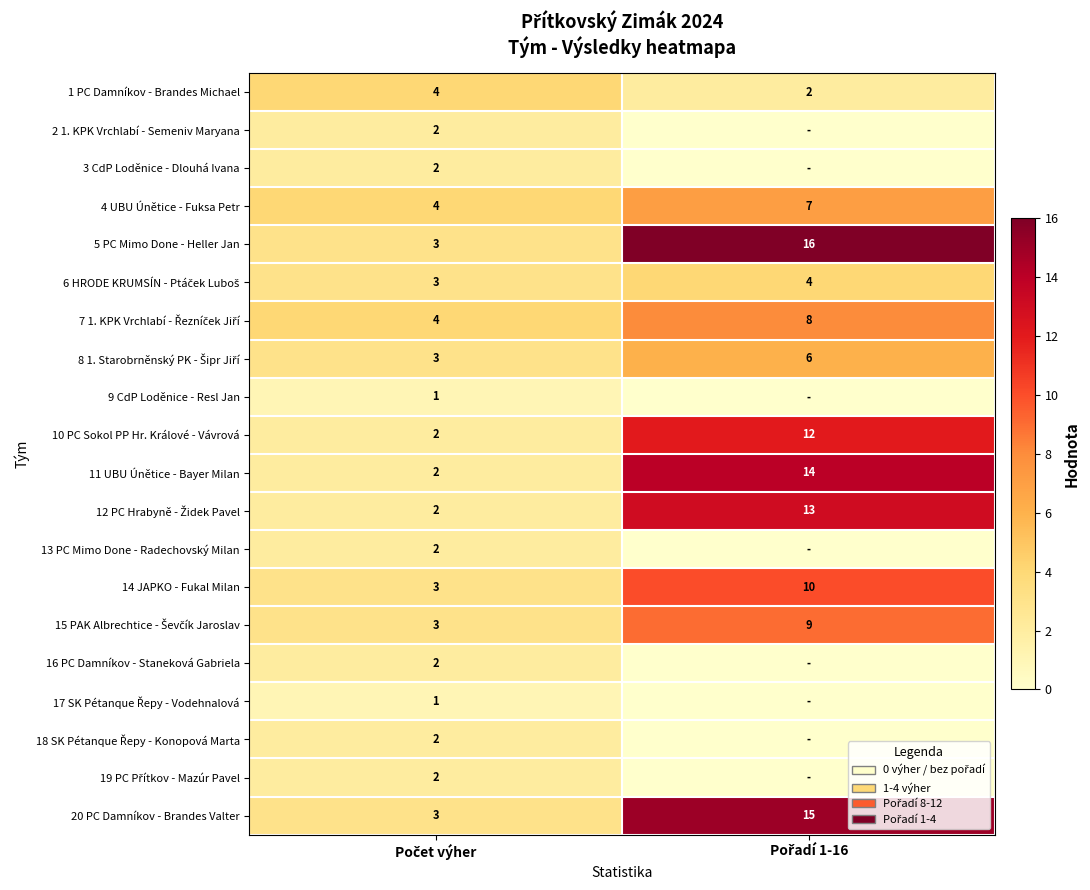

What is the difference between the maximum and minimum values in the 4 UBU Únětice - Fuksa Petr series?

3